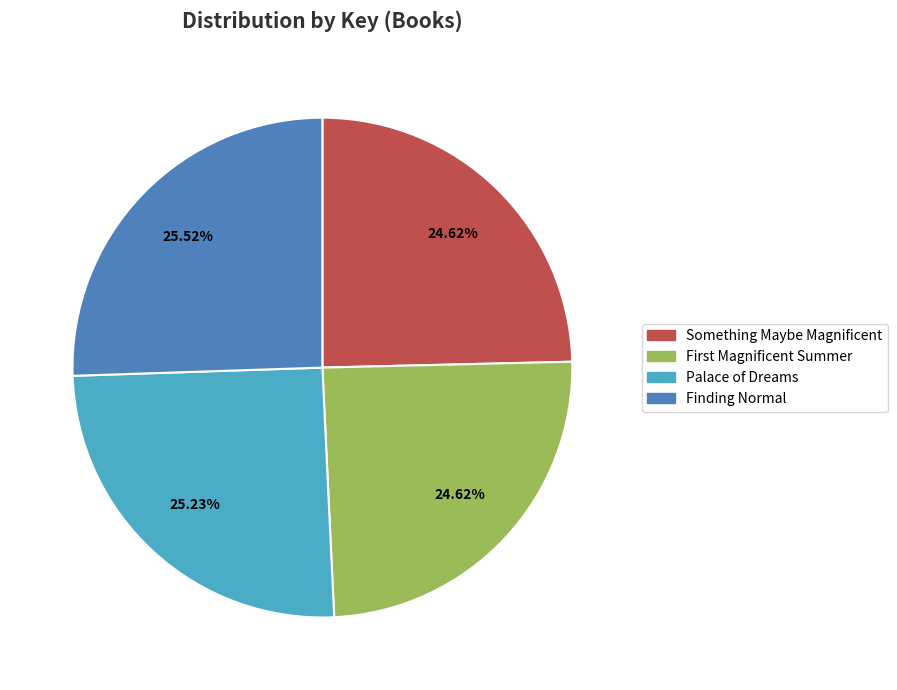

Is the sum of Finding Normal and Something Maybe Magnificent greater than half?

Yes